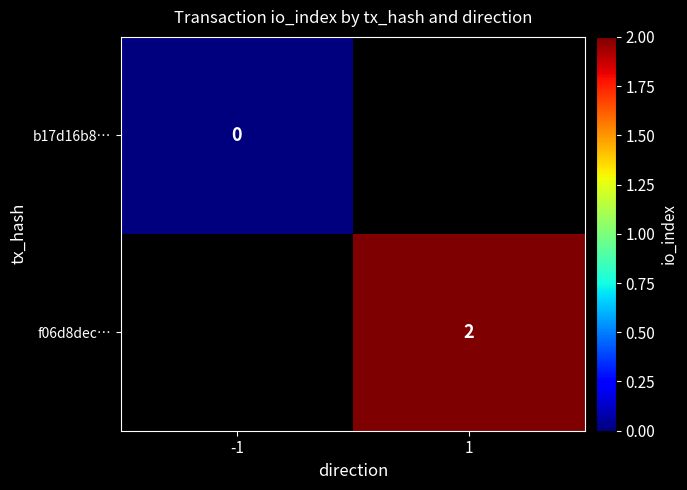

The f06d8dec… series shows 2 at 1. True or false?

True